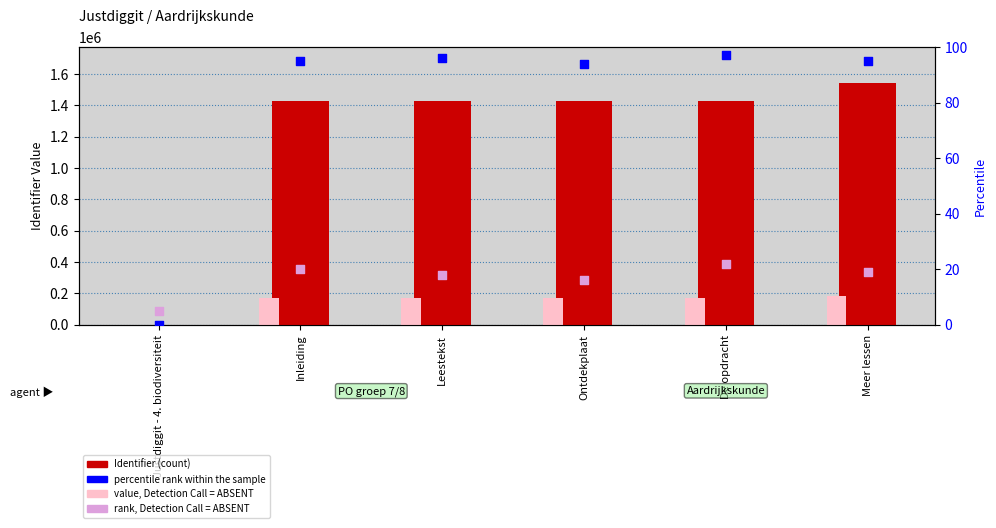

Which series contains the lowest Y value?

percentile rank within the sample